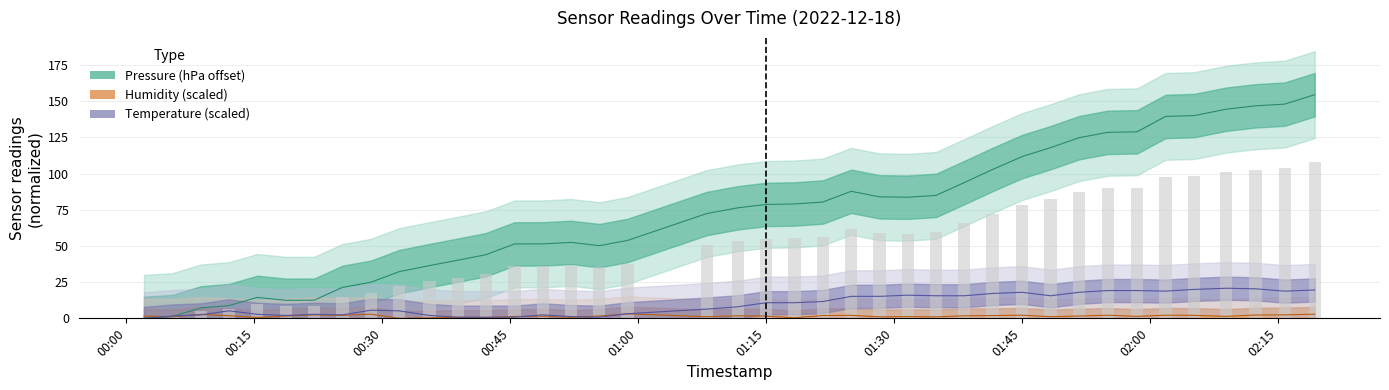

What is the difference between the maximum and second lowest values in the humidity series?

2.8